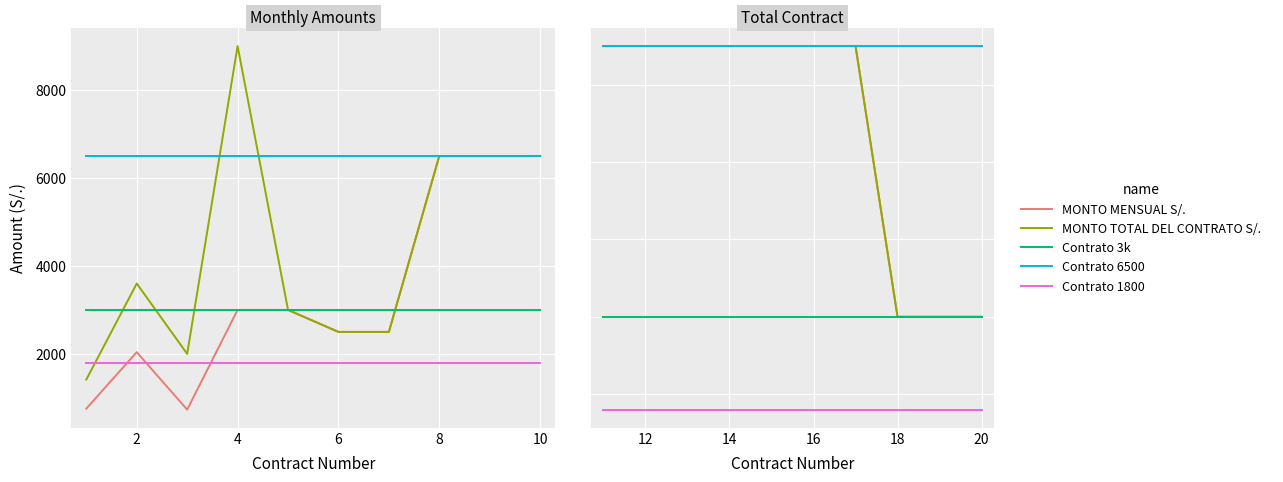

How many lines are shown in the chart?

5